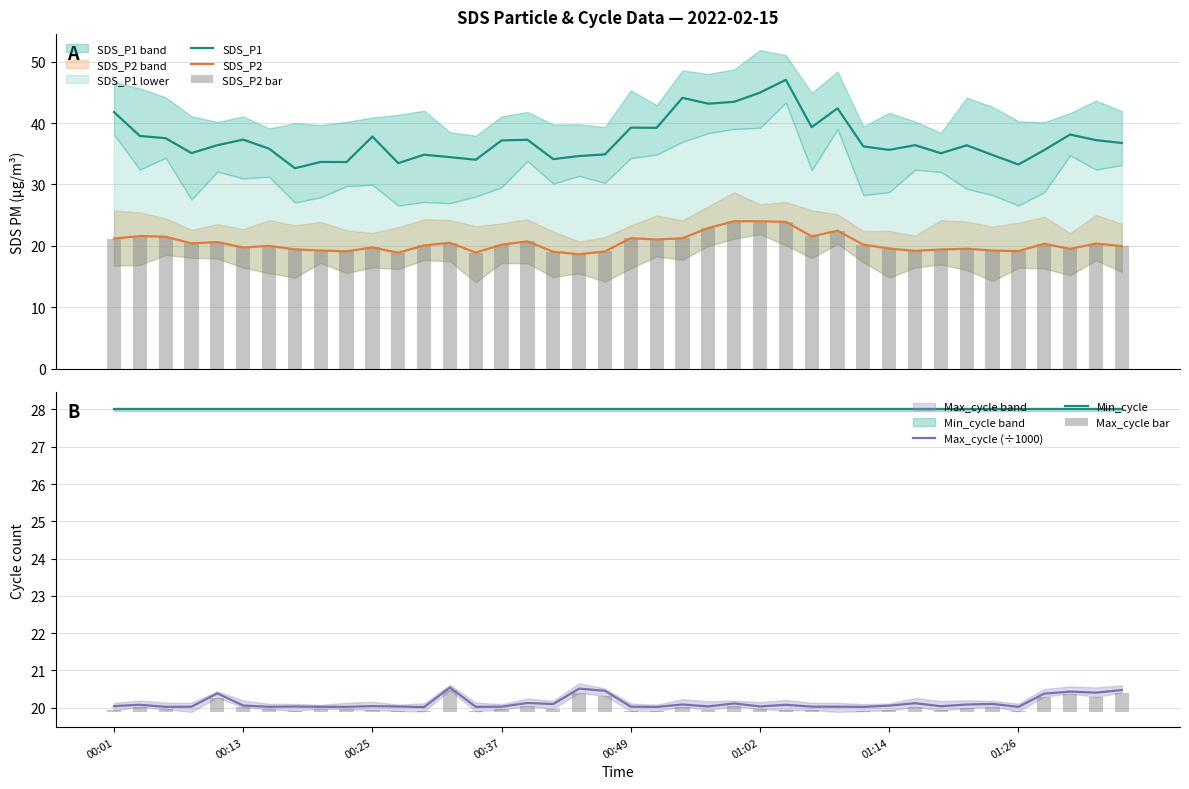

How many categories are shown in the chart?

40